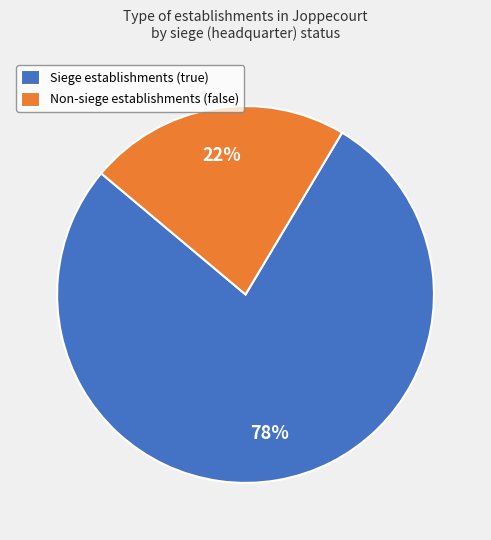

How many slices are in this pie chart?

2